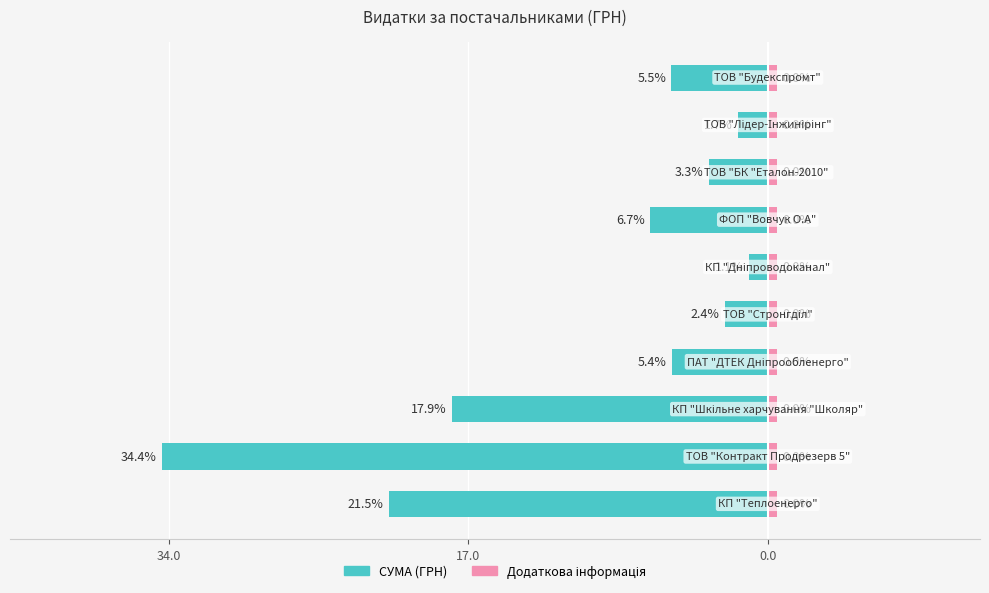

At how many categories does at least one series exceed -27?

10